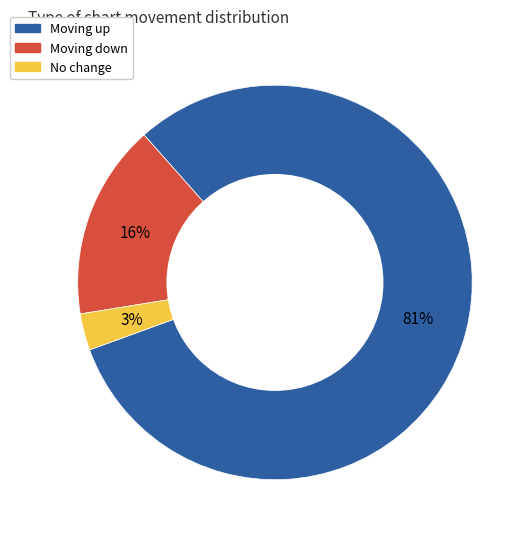

Is there a majority slice in this chart?

Yes